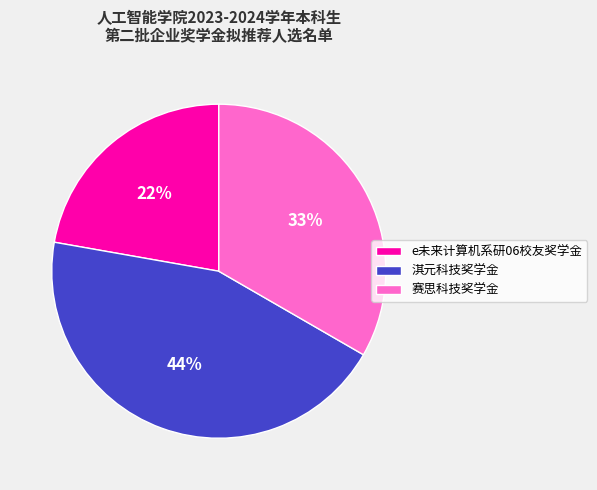

Count the number of slices in the pie.

3